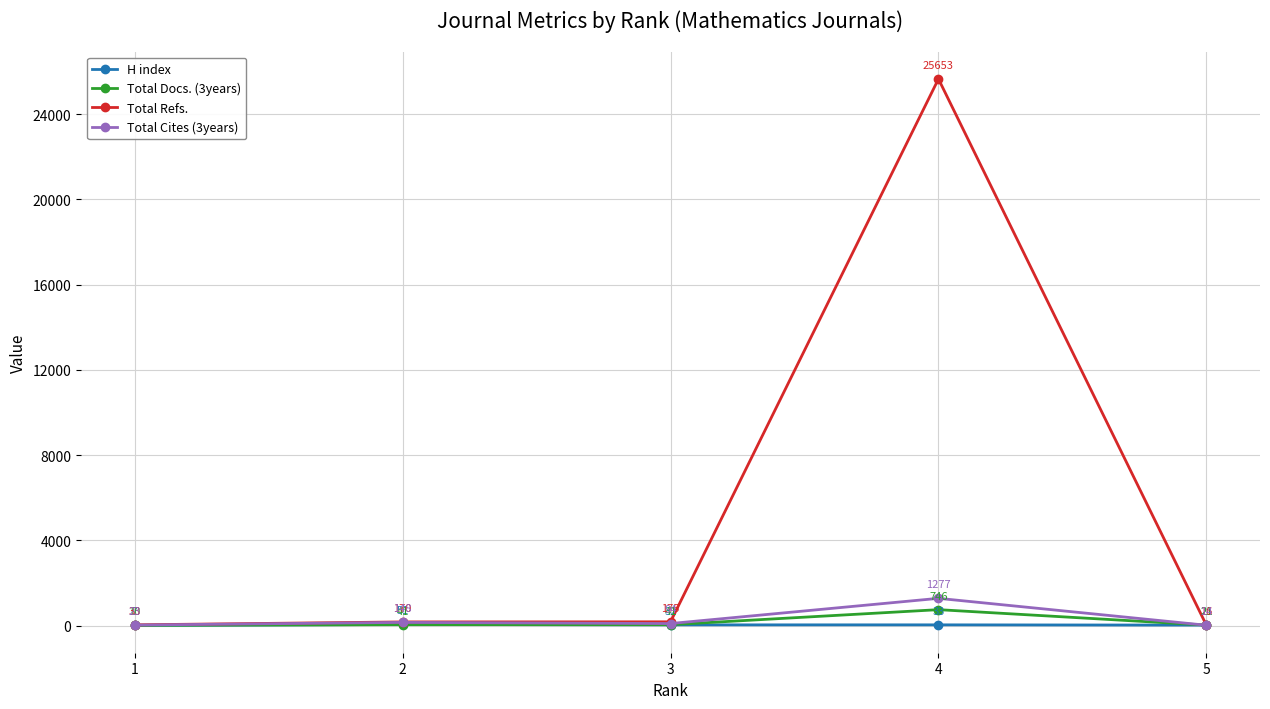

True or false: Total Docs. (3years) has a value of 41 at 2.

True